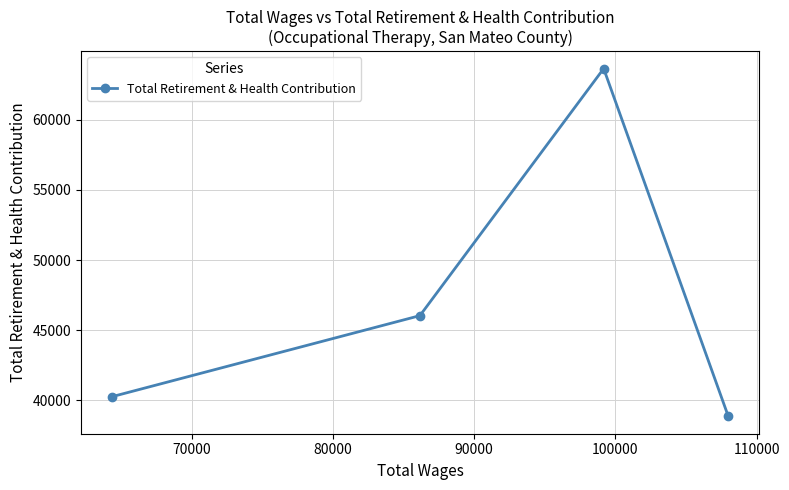

Does the chart display data point markers on the line(s)?

Yes